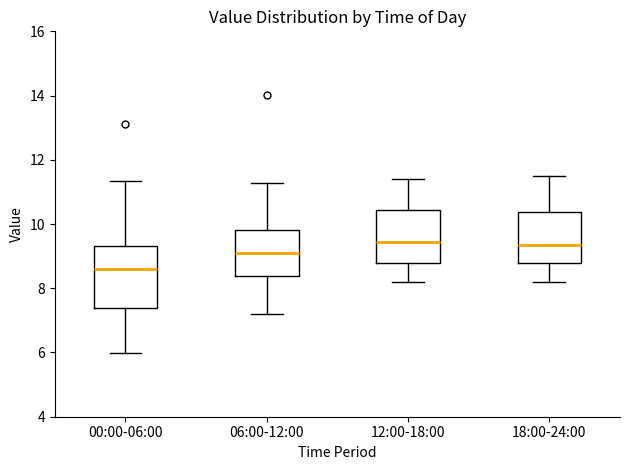

Where is the lower edge of the box for 06:00-12:00 on the y-axis? The values are not printed on the chart, so give them approximately, as read against the axis.

8.4